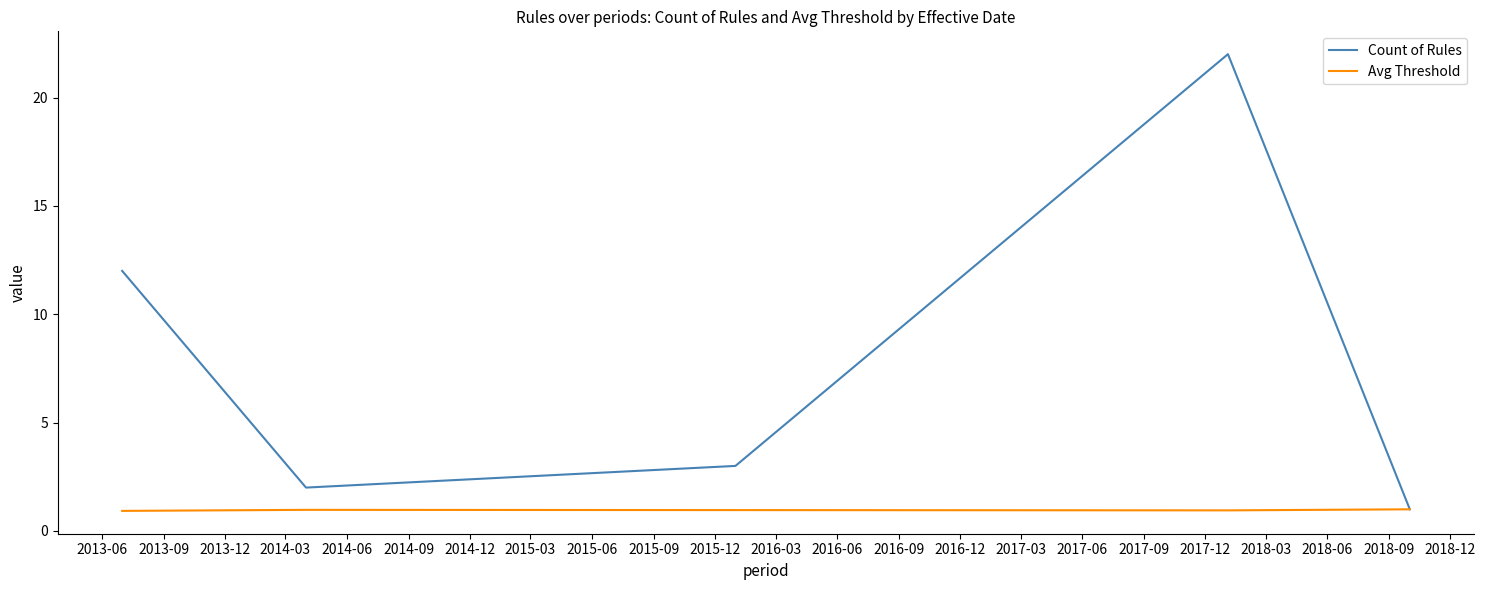

What is the smallest value displayed?

0.9